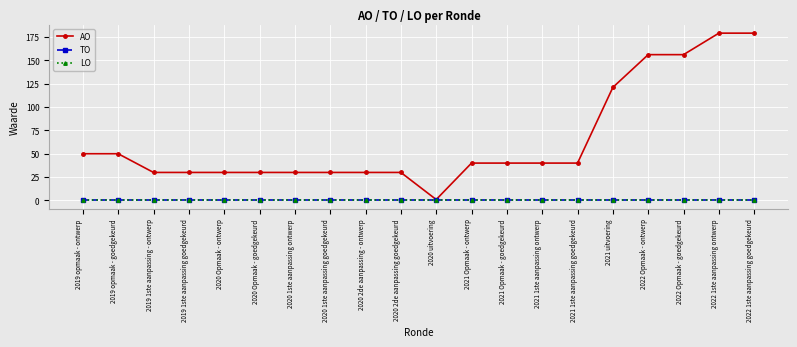

Rank the series at 2022 1ste aanpassing goedgekeurd from highest to lowest value.

AO, TO, LO